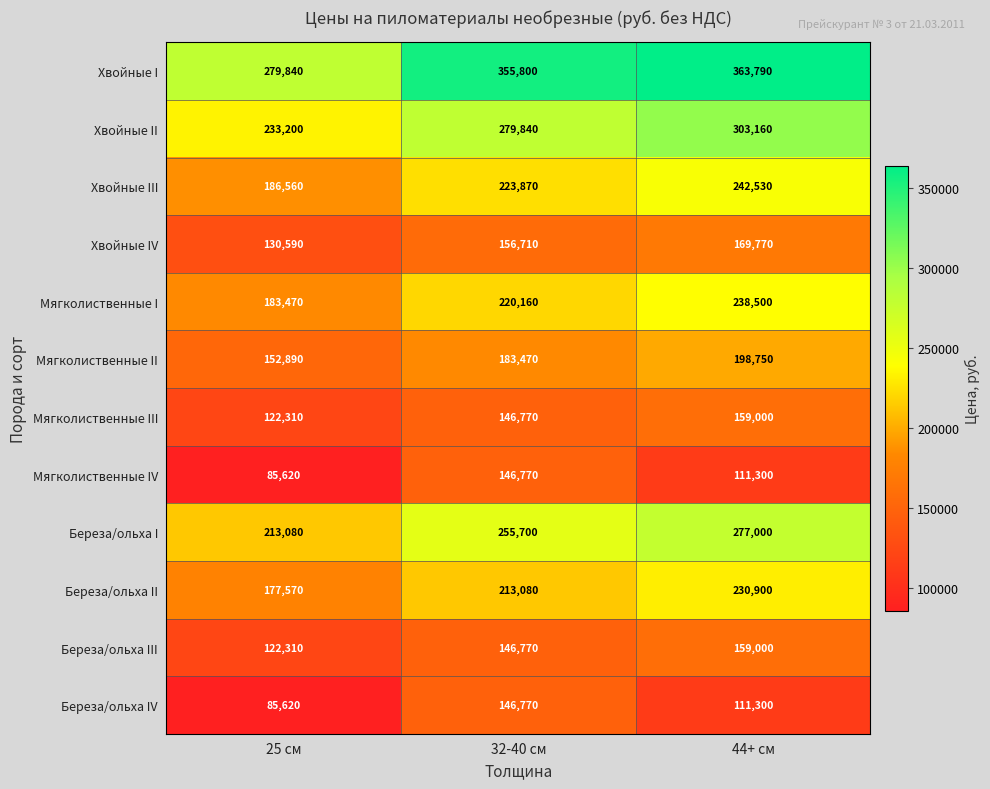

At how many categories does at least one series exceed 255940?

3